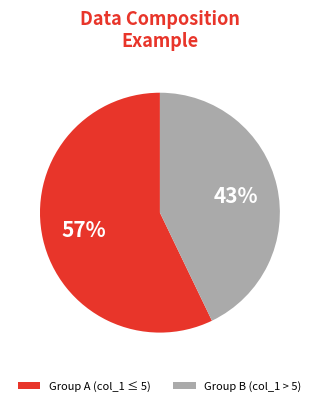

To the nearest percent, what is the combined percentage of Group B (col_1 > 5) and Group A (col_1 ≤ 5)?

100%